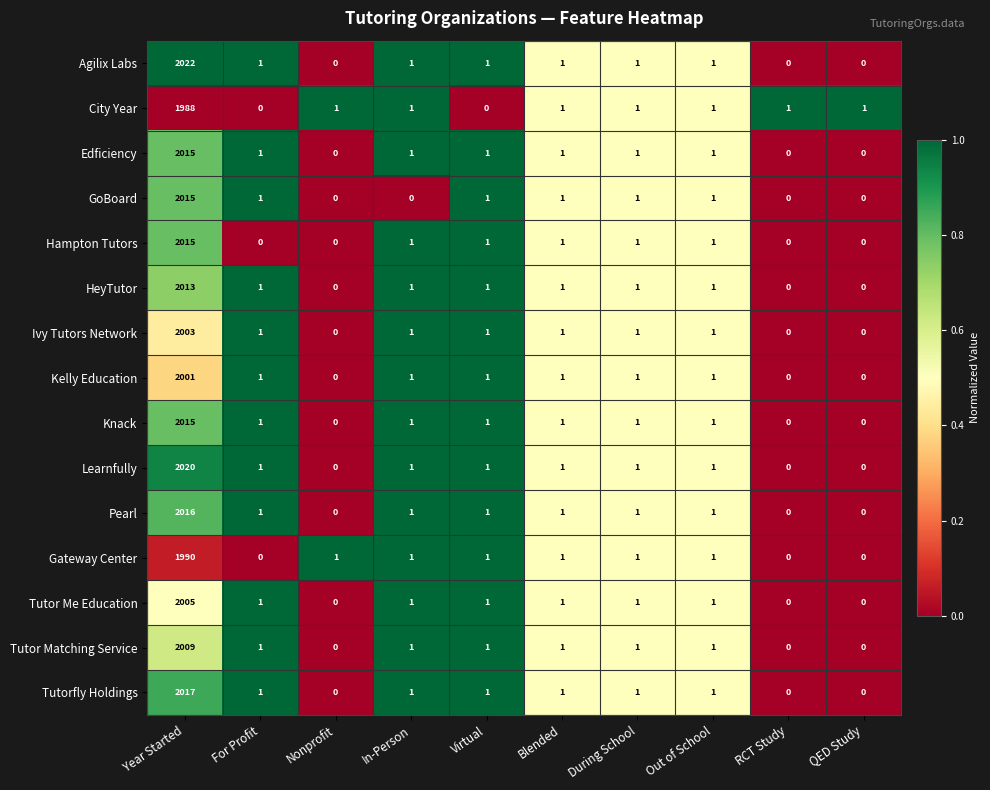

What is the difference between the maximum and minimum values in the Hampton Tutors series?

2015